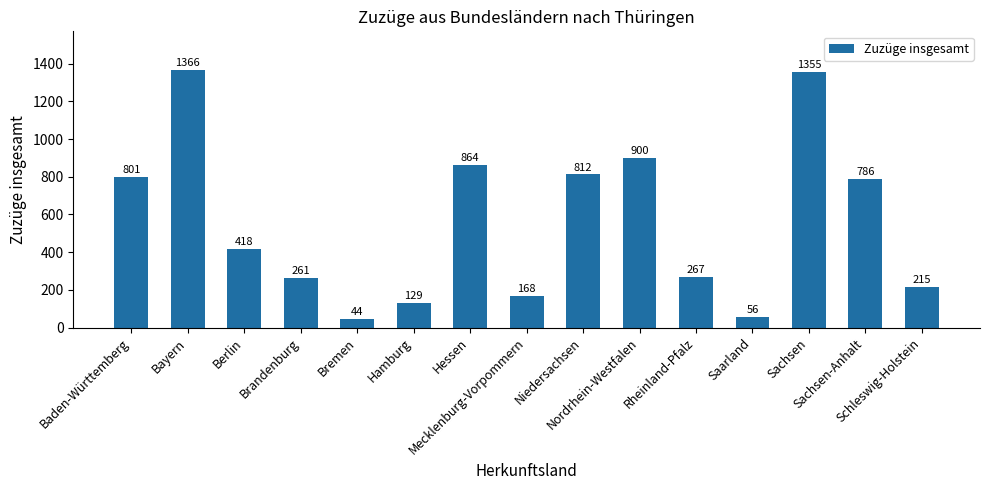

What is the label of the 10th bar from the left?

Nordrhein-Westfalen